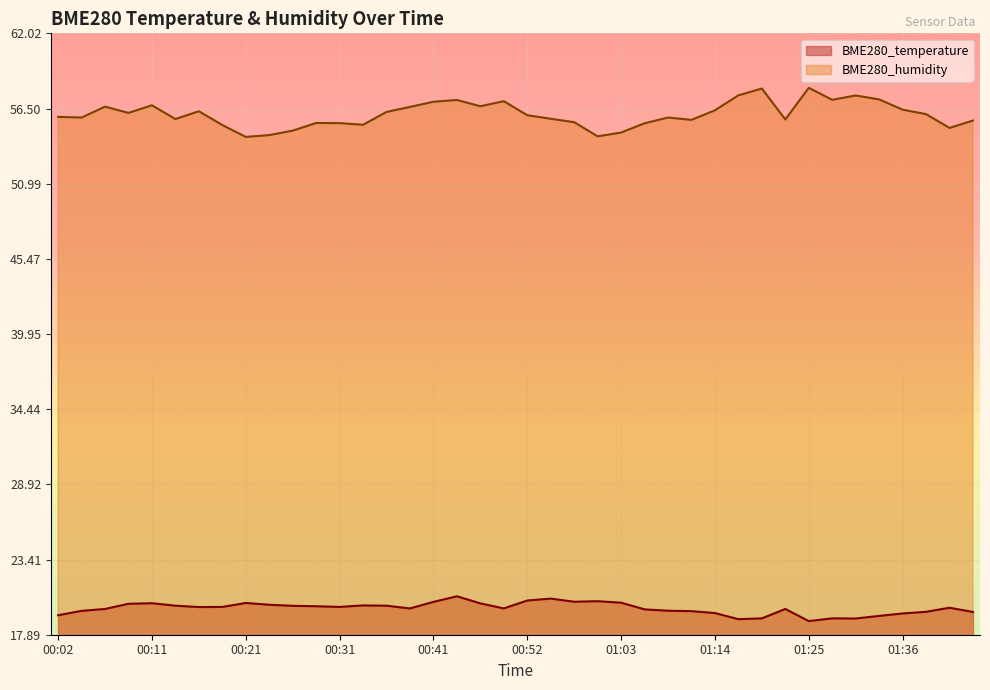

Reading left to right, extract all data points from this chart.

BME280_temperature: 00:02=19.3	00:04=19.6	00:07=19.8	00:09=20.2	00:11=20.2	00:14=20.0	00:16=19.9	00:19=19.9	00:21=20.2	00:24=20.1	00:26=20.0	00:28=20.0	00:31=19.9	00:33=20.0	00:36=20.0	00:38=19.8	00:41=20.3	00:44=20.7	00:46=20.2	00:49=19.8	00:52=20.4	00:55=20.5	00:57=20.3	01:00=20.4	01:03=20.2	01:06=19.8	01:08=19.6	01:11=19.6	01:14=19.5	01:17=19.0	01:19=19.1	01:22=19.8	01:25=18.9	01:28=19.1	01:30=19.1	01:33=19.3	01:36=19.4	01:38=19.6	01:41=19.9	01:44=19.6
BME280_humidity: 00:02=55.9	00:04=55.8	00:07=56.6	00:09=56.2	00:11=56.7	00:14=55.7	00:16=56.3	00:19=55.3	00:21=54.4	00:24=54.5	00:26=54.9	00:28=55.4	00:31=55.4	00:33=55.3	00:36=56.2	00:38=56.6	00:41=57.0	00:44=57.1	00:46=56.7	00:49=57.0	00:52=56.0	00:55=55.8	00:57=55.5	01:00=54.5	01:03=54.7	01:06=55.4	01:08=55.8	01:11=55.7	01:14=56.4	01:17=57.5	01:19=58.0	01:22=55.7	01:25=58.0	01:28=57.1	01:30=57.5	01:33=57.2	01:36=56.4	01:38=56.1	01:41=55.1	01:44=55.6